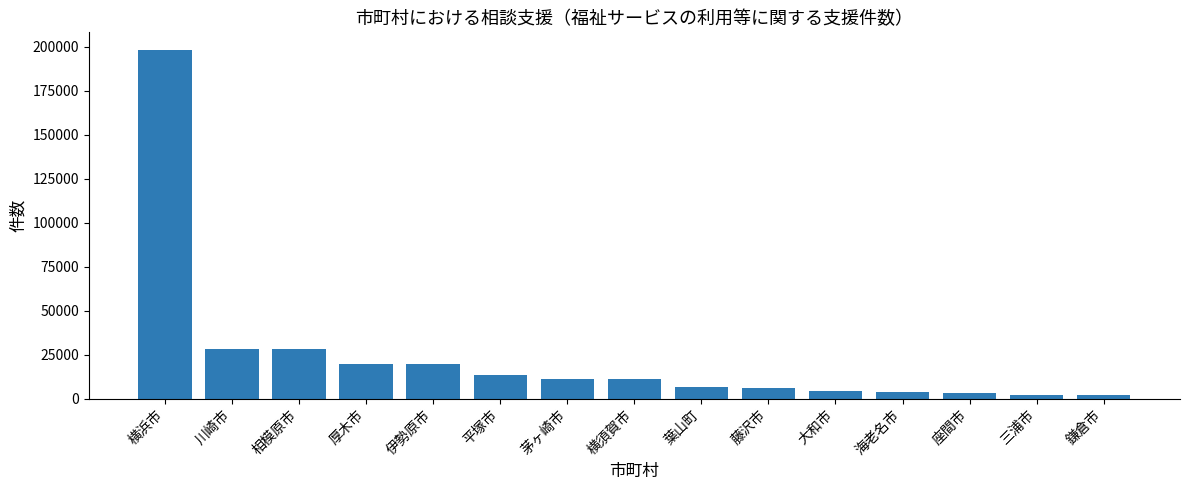

What is the greatest value displayed?

198318